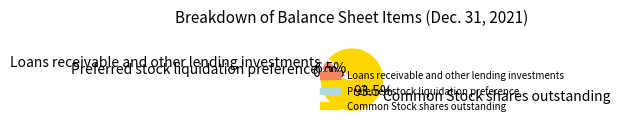

Combined, what portion of the pie is Loans receivable and other lending investments and Common Stock shares outstanding?

100.0%